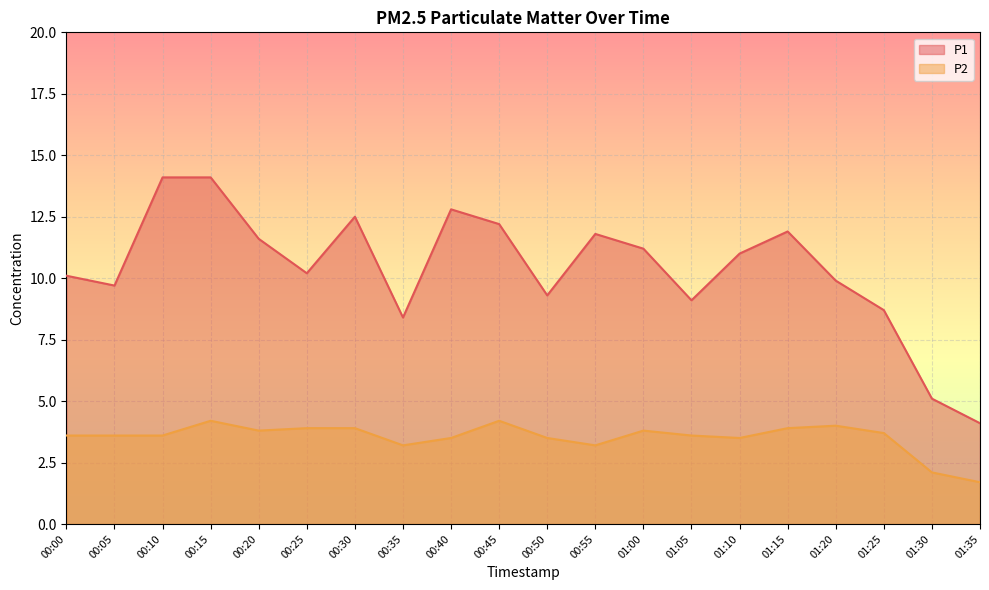

True or false: P2 and P1 intersect in this chart.

False